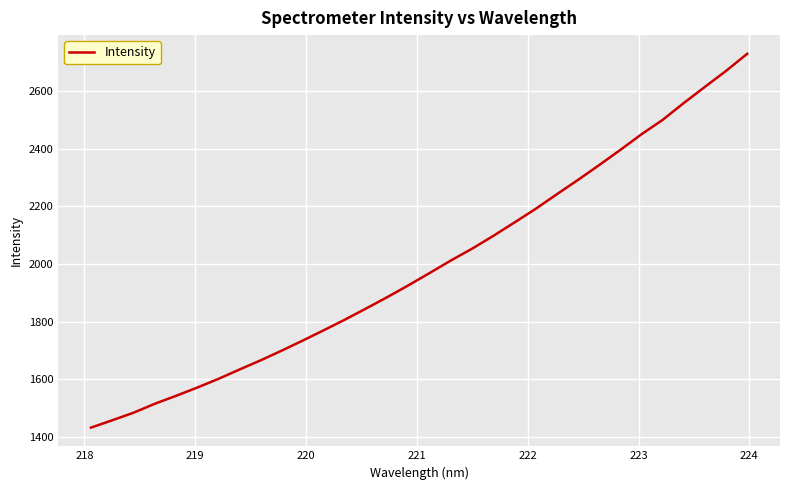

What is the minimum value shown in the chart?

1432.1